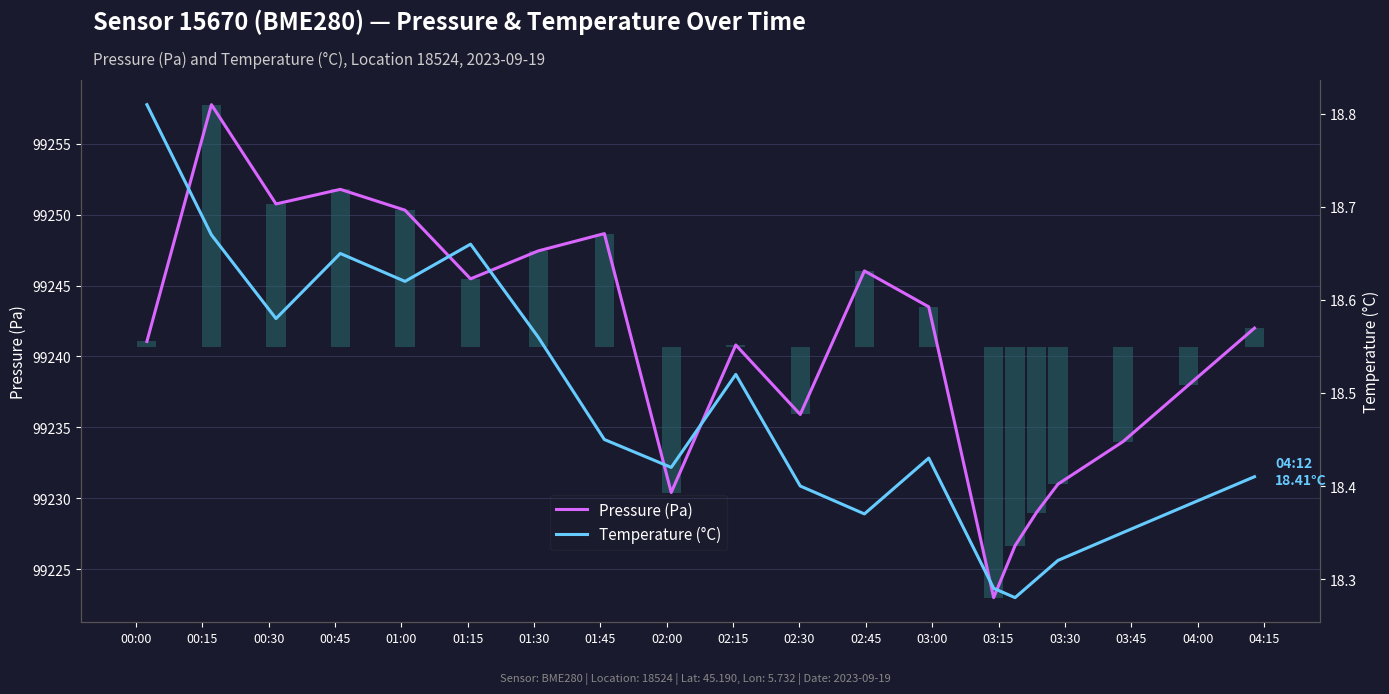

How many values in the Pressure (Pa) series are below 99242?

10